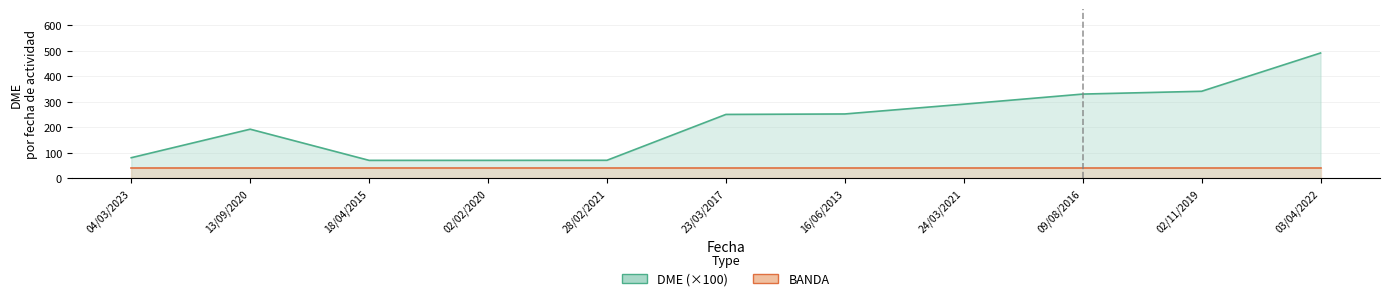

At which category is the sum across all series the highest?

03/04/2022